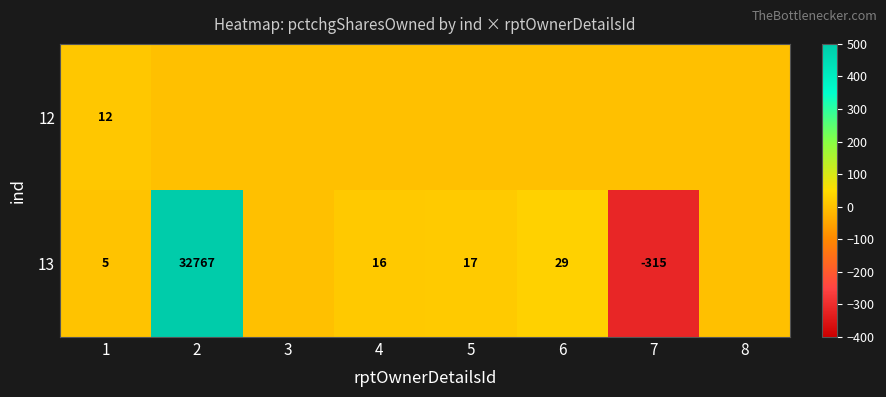

Is it true that 13 equals 17 at 5?

True